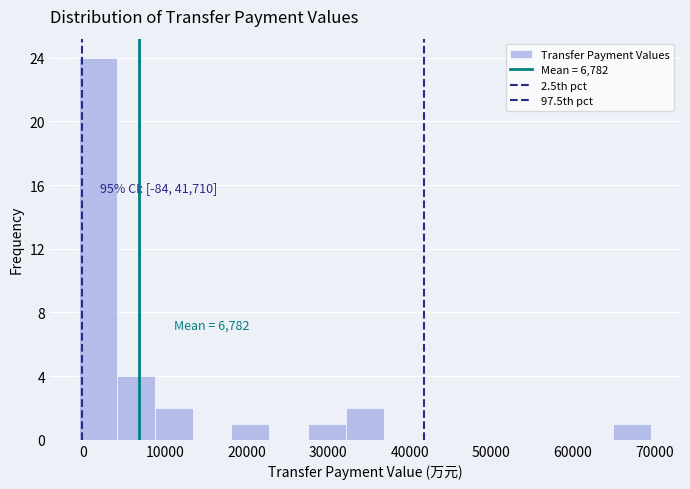

Over which range of the x-axis is the bar tallest?

-1000 to 4000